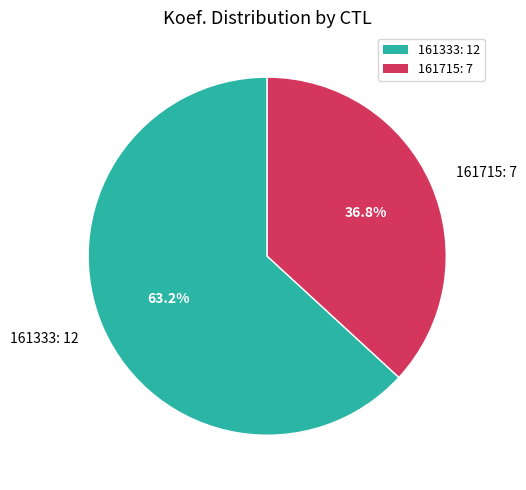

To the nearest percent, what is the average slice percentage?

50%